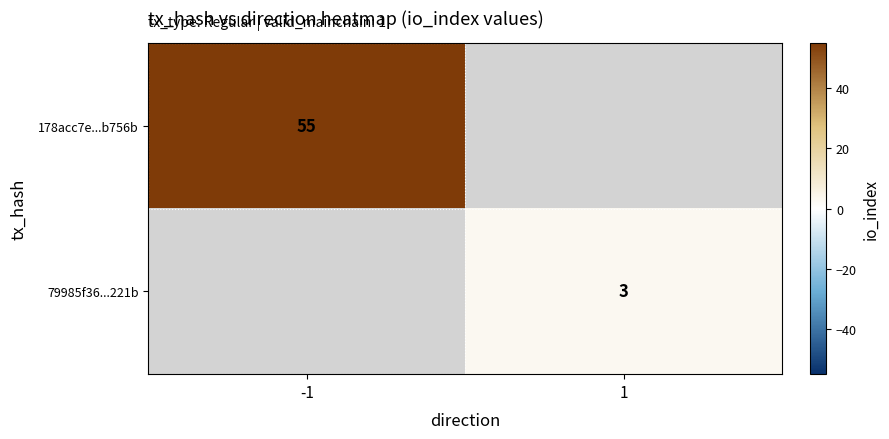

How many series are shown in this chart?

2